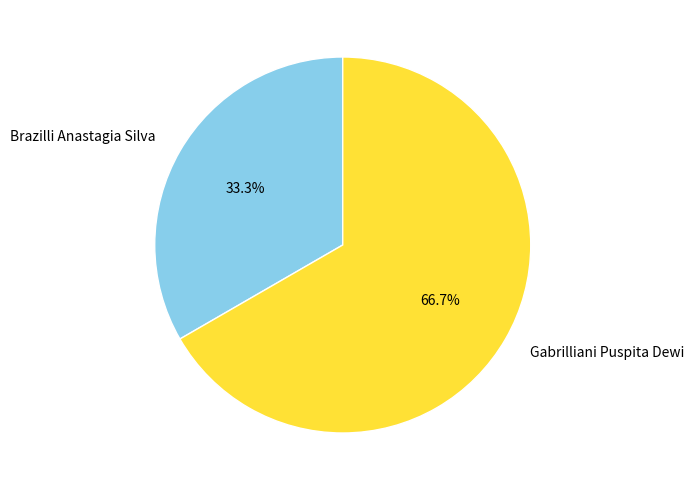

What is the smallest slice in the pie chart?

Brazilli Anastagia Silva